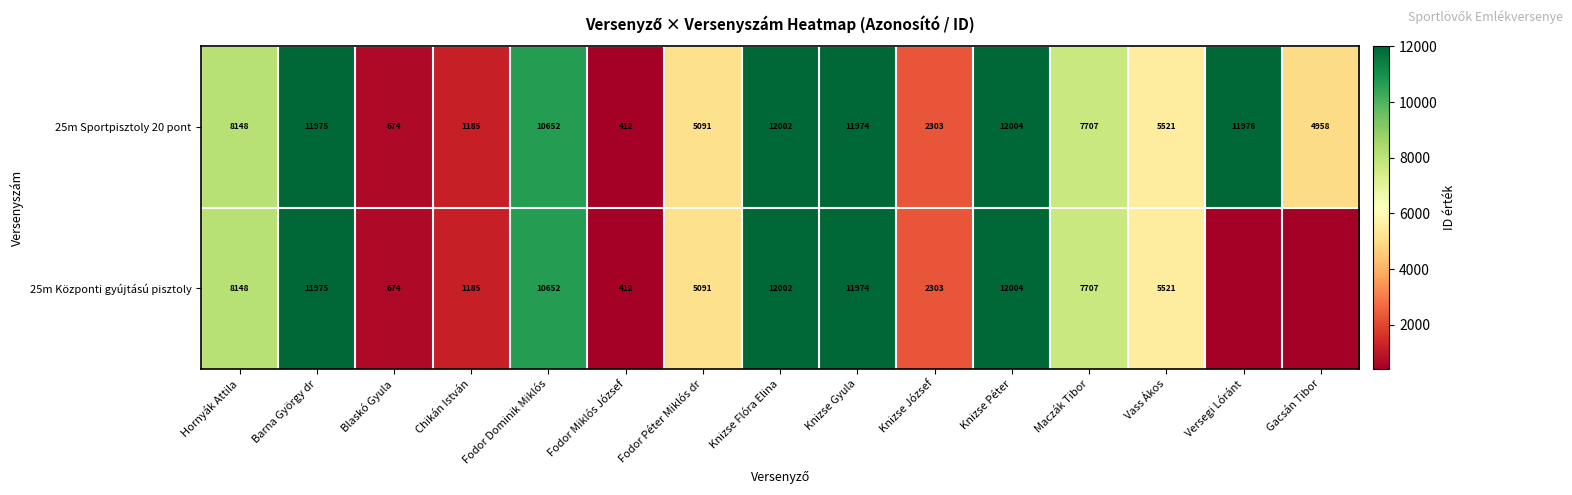

What value does the 25m Sportpisztoly 20 pont series have at Vass Ákos, to the nearest 50?

5500